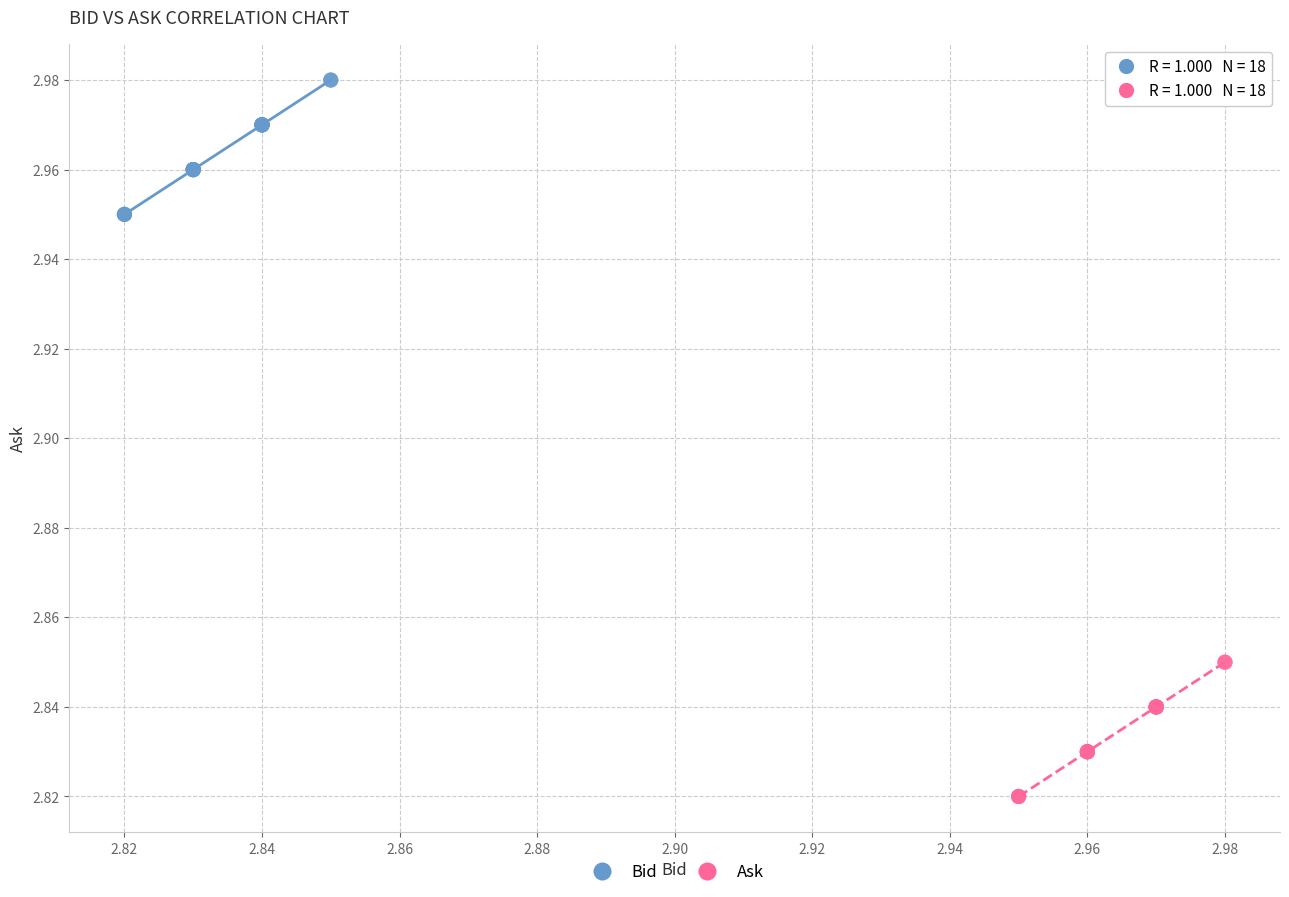

Which series reaches the minimum Y coordinate?

Ask